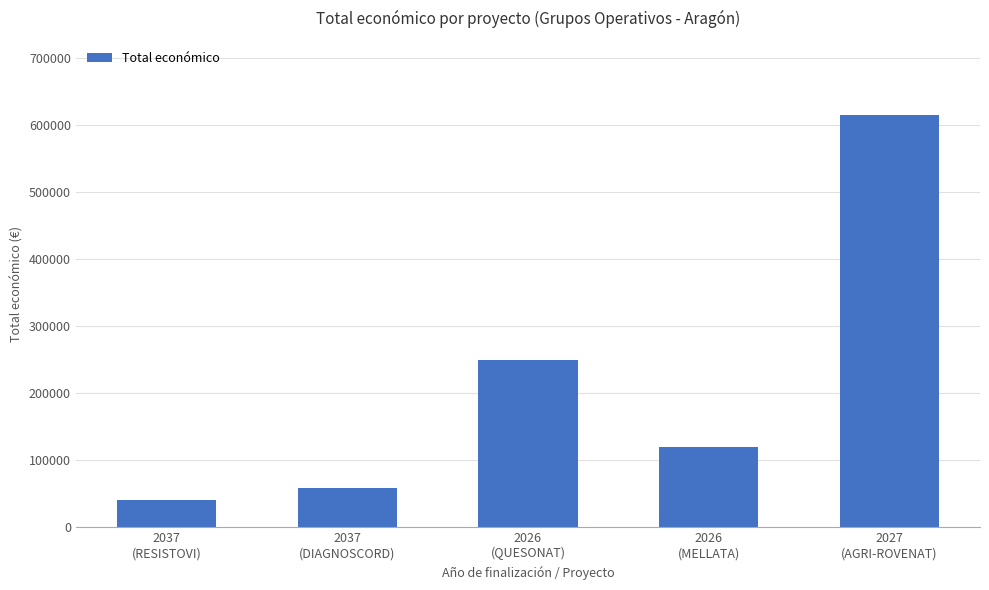

Does the chart contain any negative values?

No